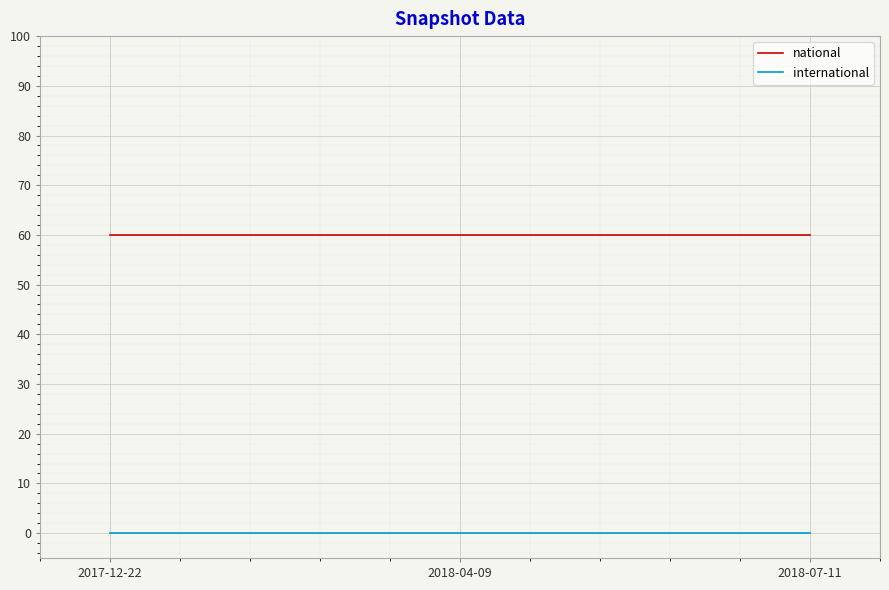

What is the spread (max minus min) of values at 2018-04-09?

60